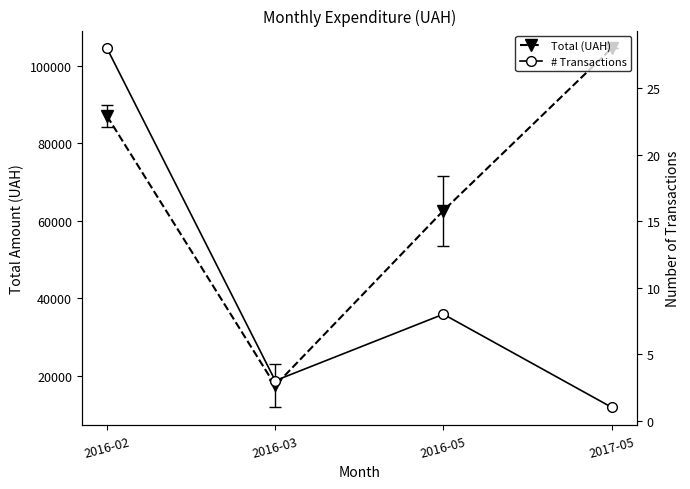

Rank the categories by Total (UAH) value from highest to lowest.

2017-05, 2016-02, 2016-05, 2016-03